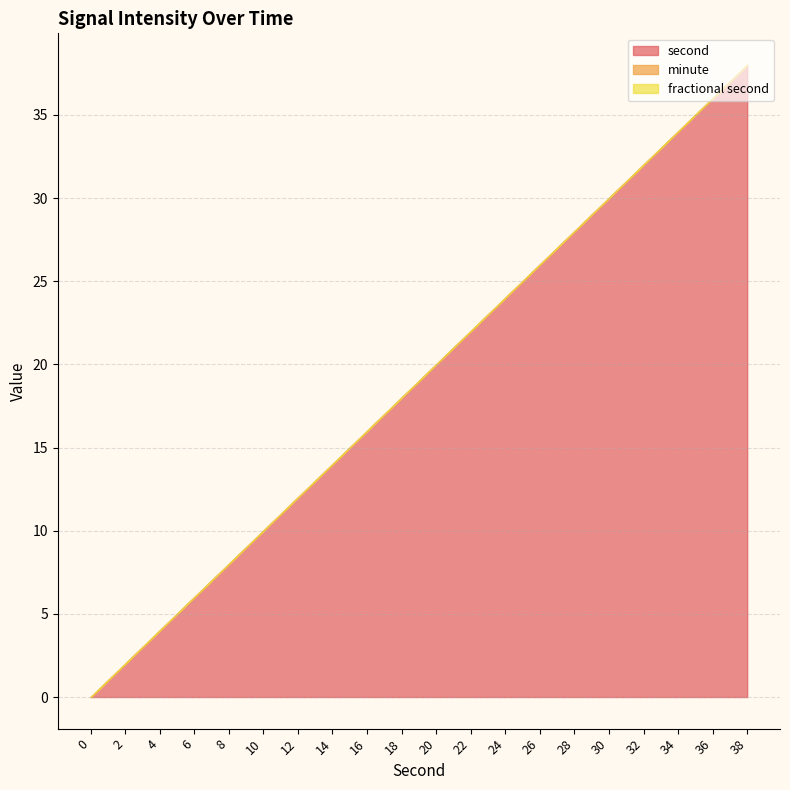

List the series in order of their peak value, lowest first.

minute, fractional second, second